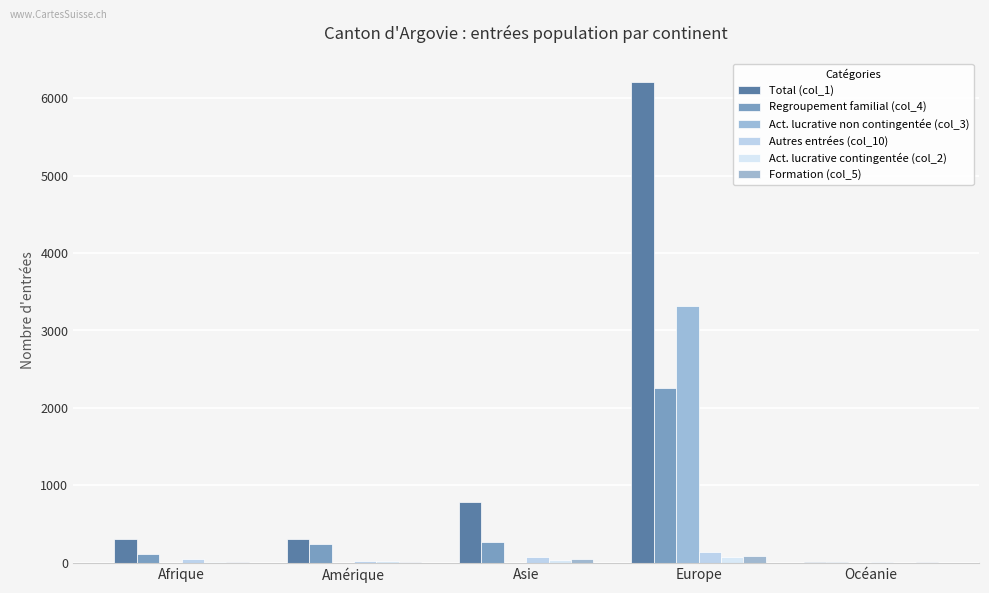

How many data points does each series have?

5